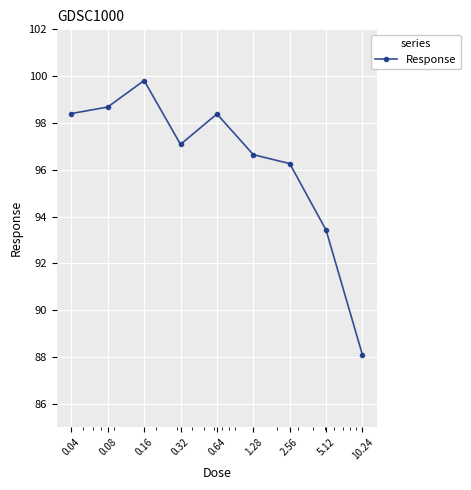

Reading left to right, what are all the values shown in this chart?

98.4	98.7	99.8	97.1	98.4	96.6	96.3	93.4	88.1